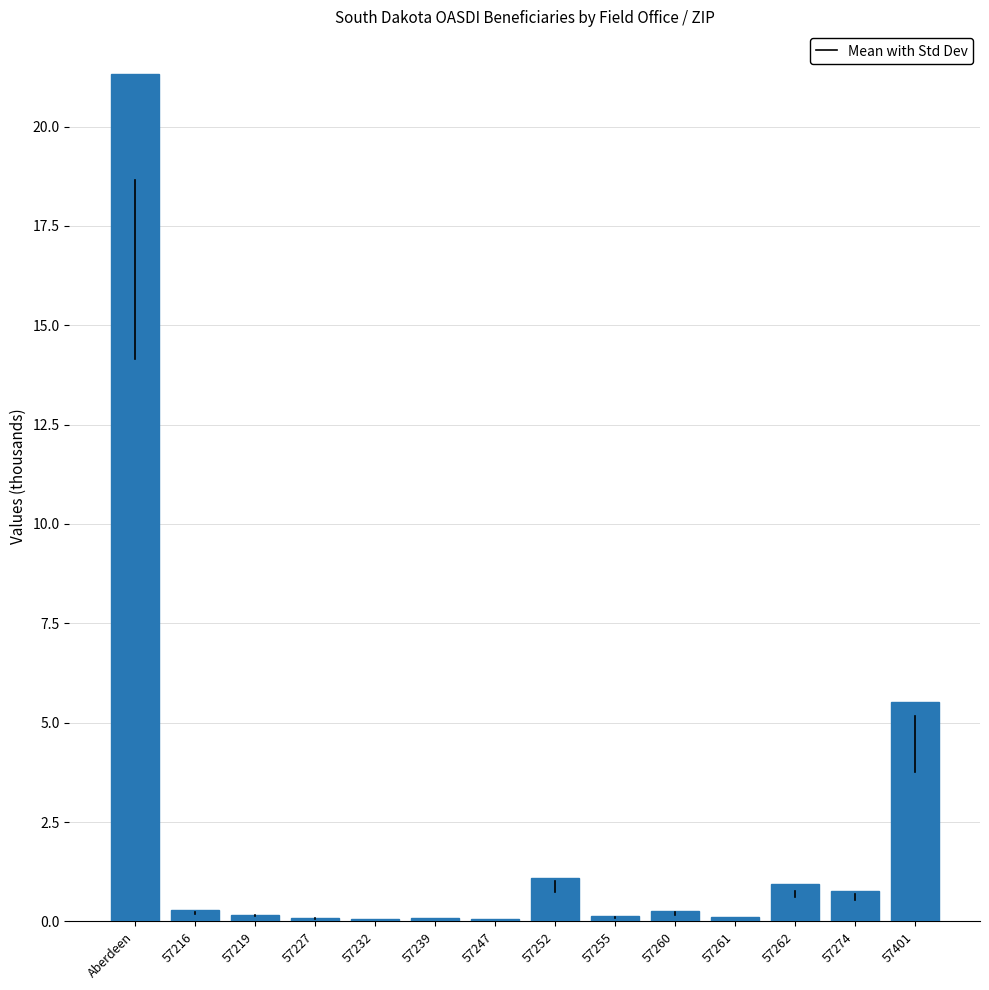

What is the difference between the maximum and minimum values?

21.3